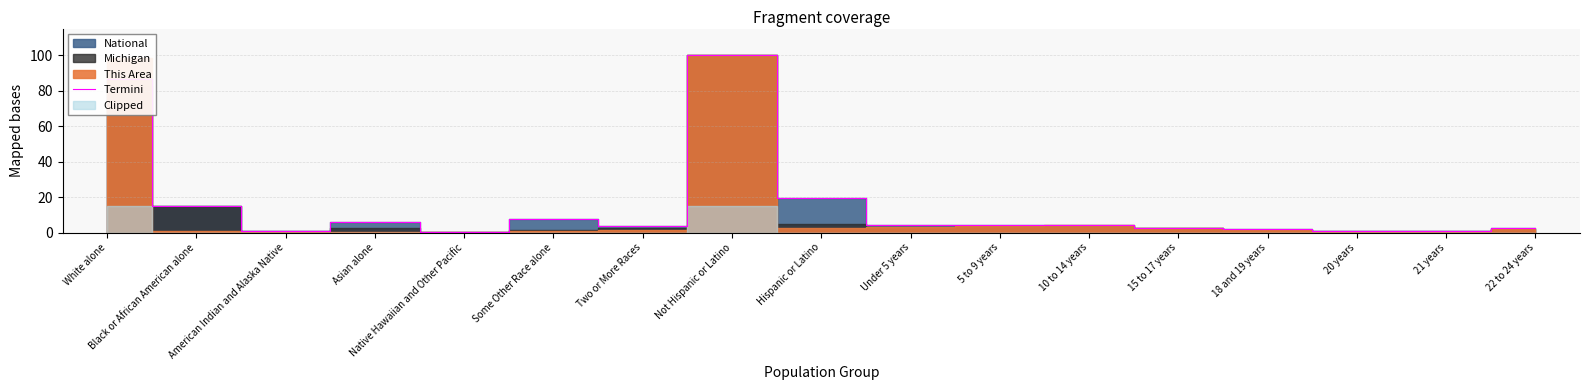

How many values are below 3?

7